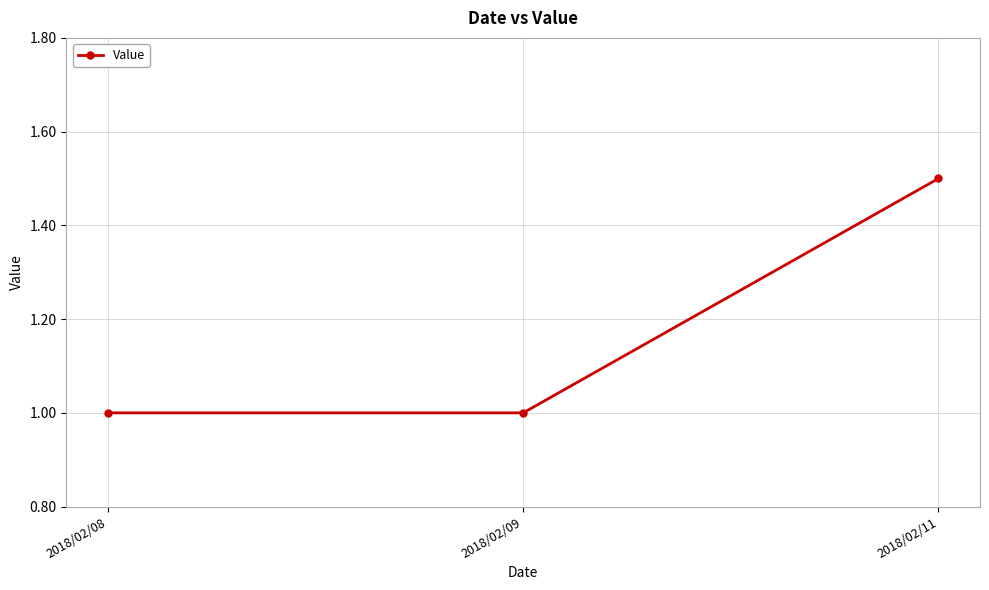

What is the value of the 2nd point from the left?

1.0